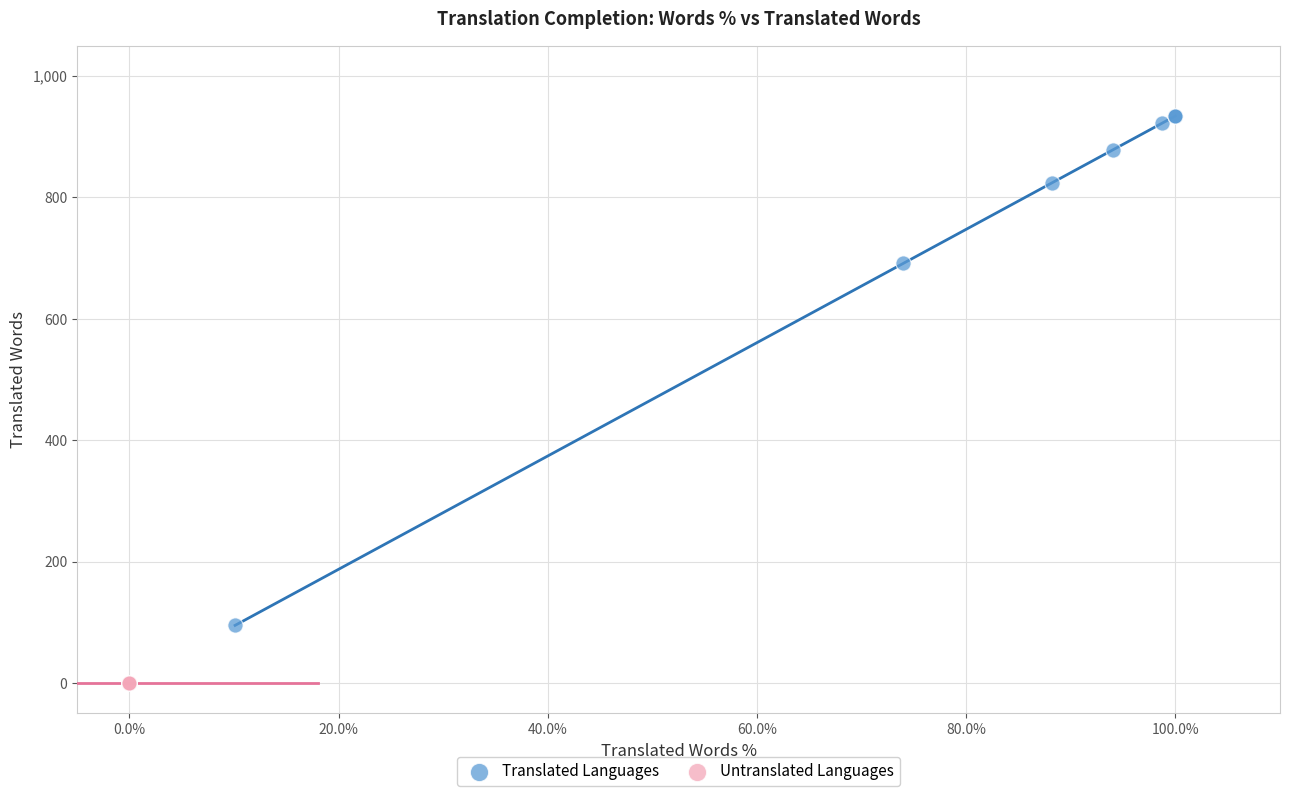

Which series contains the highest Y value?

Translated Languages